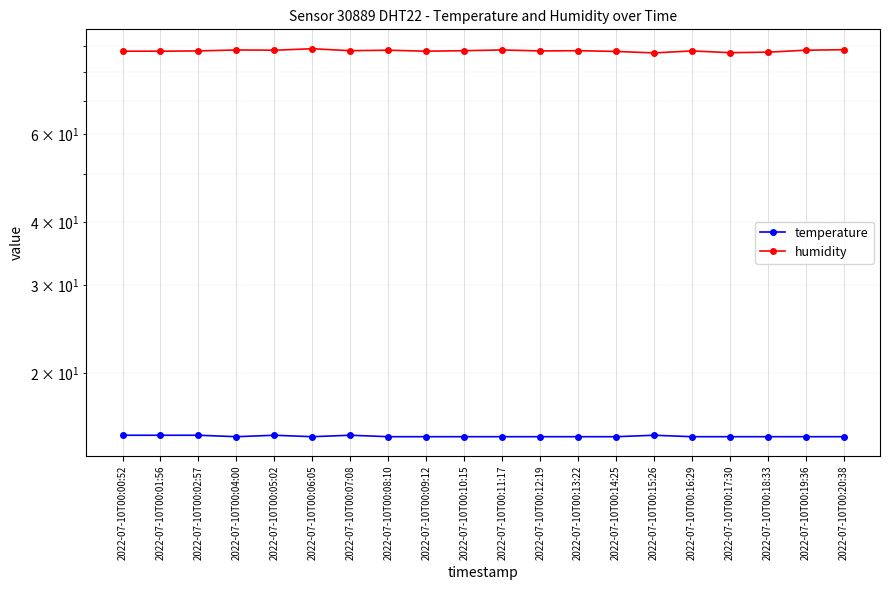

What position from the left is 2022-07-10T00:07:08?

7